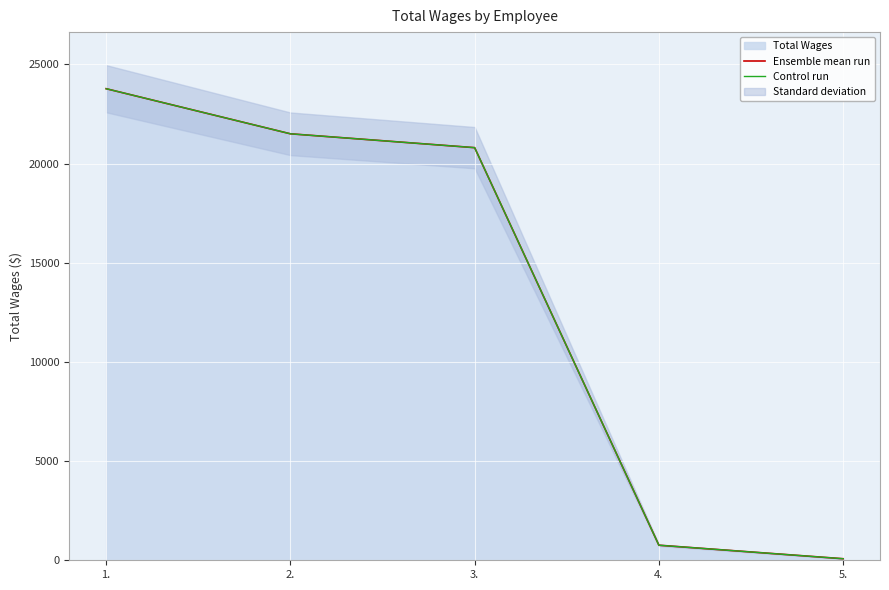

Which has a higher value, 1. or 2.?

1.